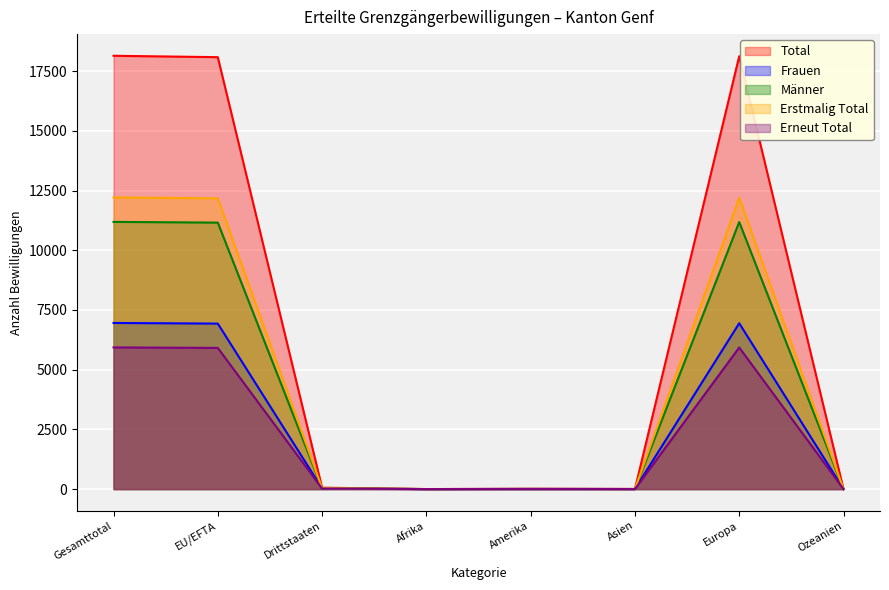

How many lines are shown in the chart?

5